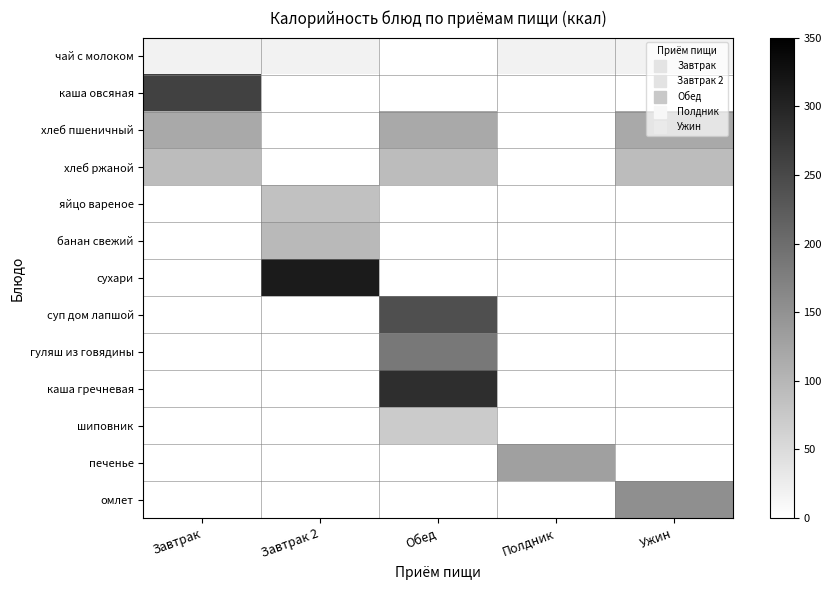

At which category does the chart reach its minimum across all series?

Обед